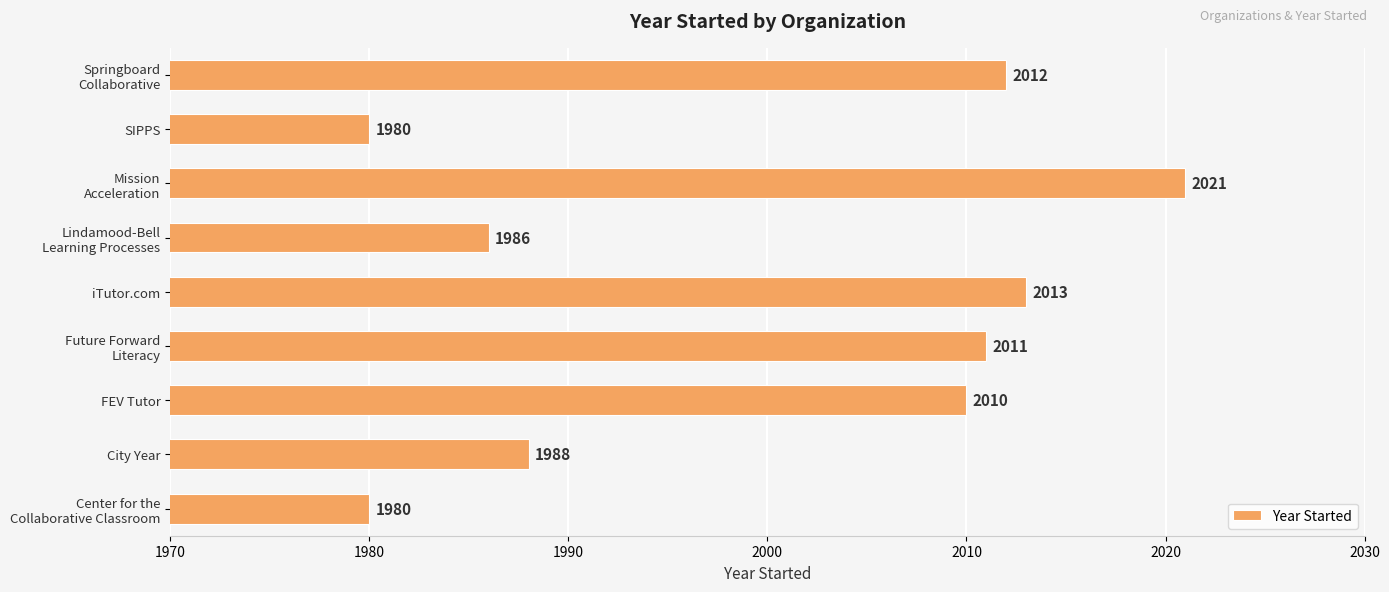

Reading bottom to top, transcribe all the data shown in this chart.

1980	1988	2010	2011	2013	1986	2021	1980	2012